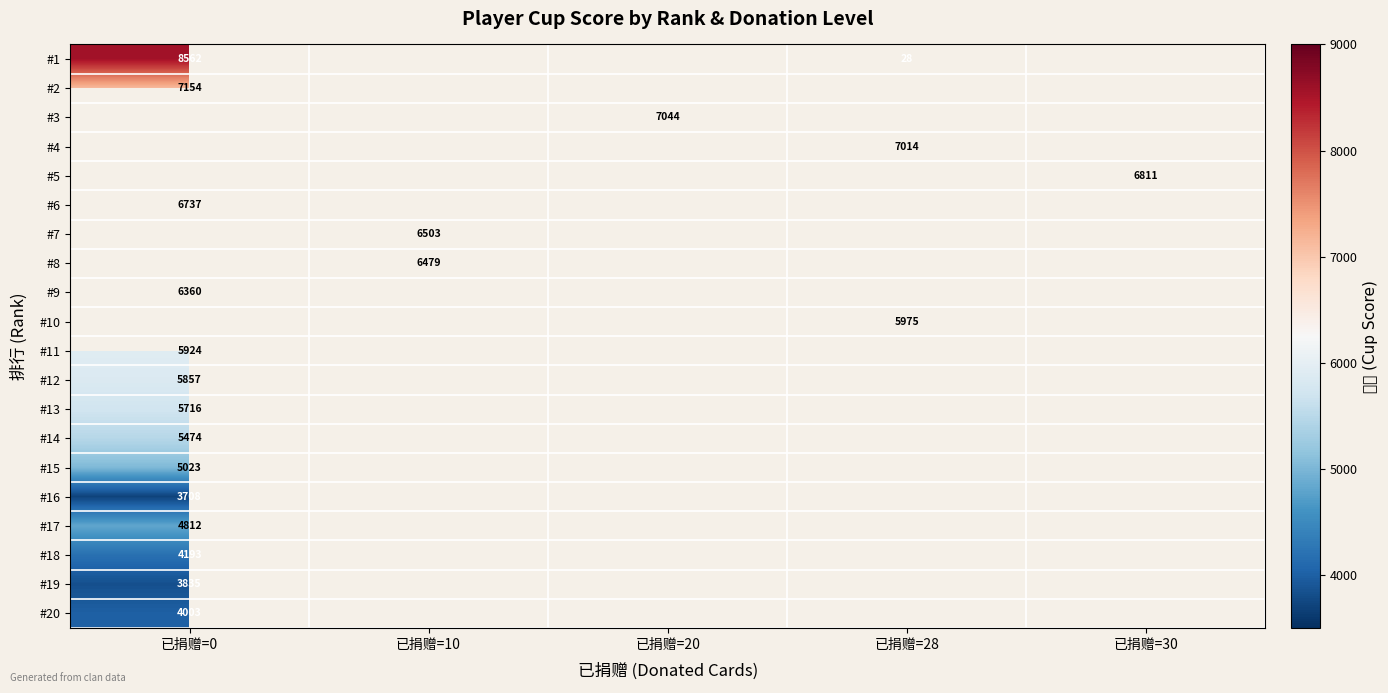

The value of #15 at 已捐赠=0 is 5023. True or false?

True